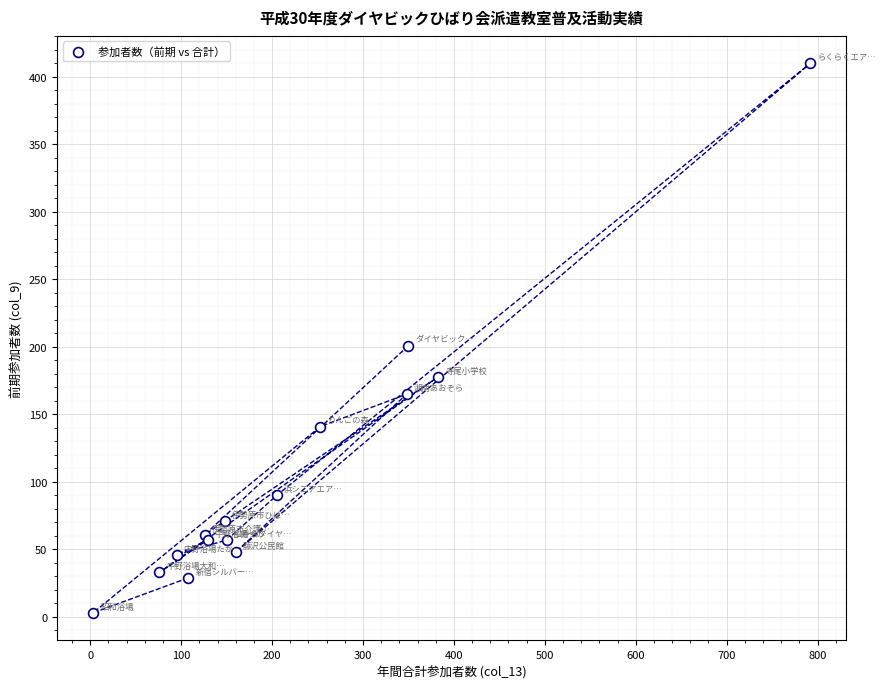

What Y value in the scatter plot is closest to 206?

201